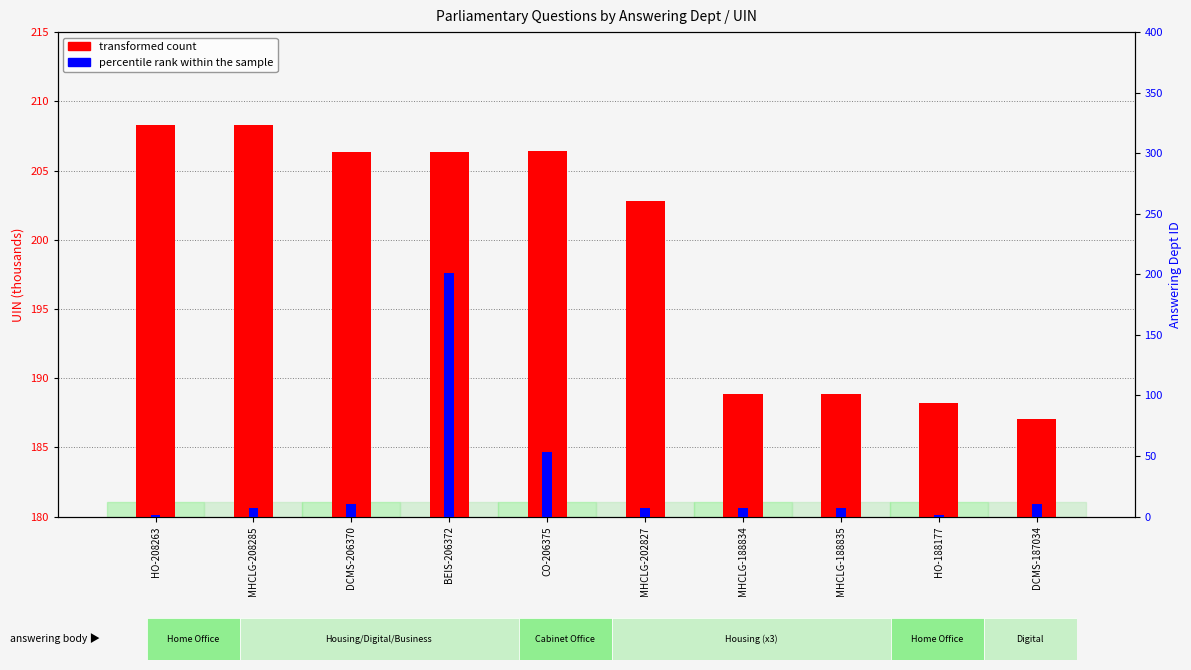

What is the sum of the transformed count values at MHCLG-208285 and DCMS-206370?

414.7